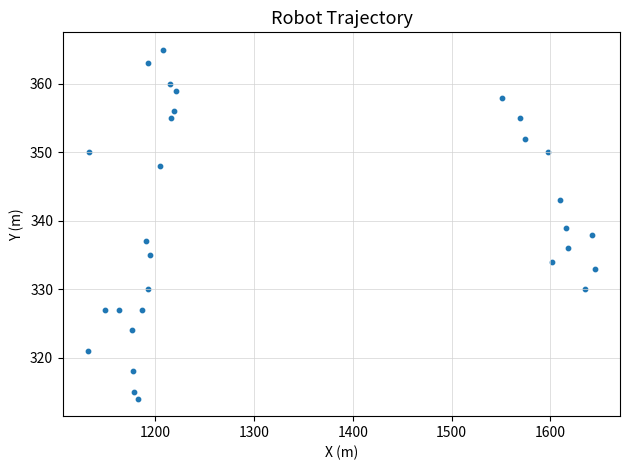

What is the range of X values (max minus min)?

513